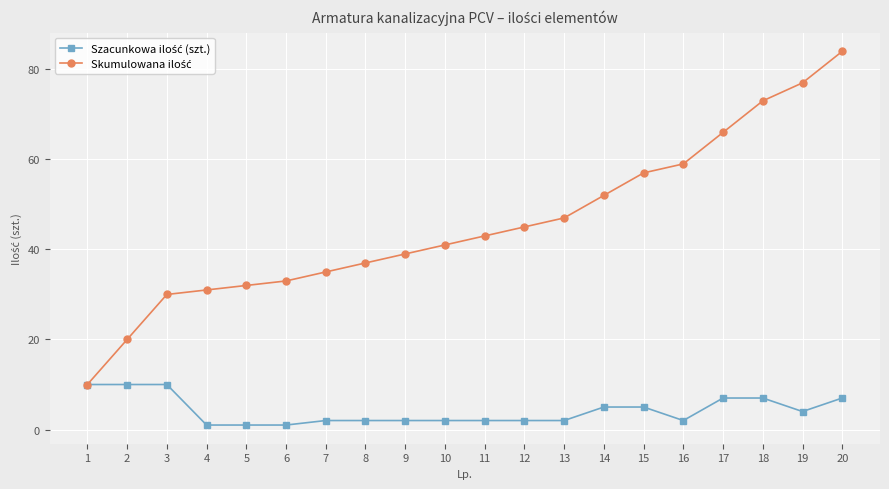

Which label corresponds to the largest value in the chart?

20